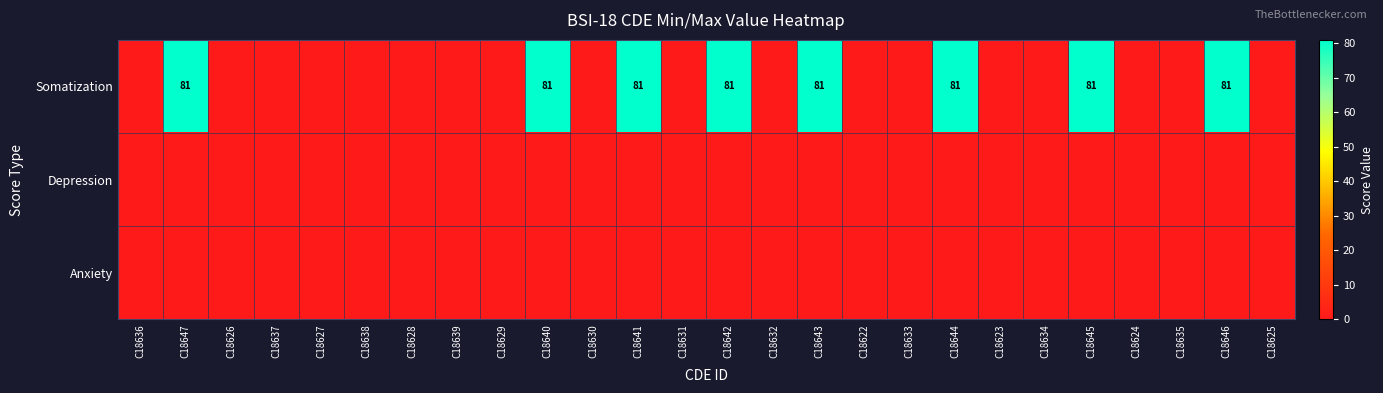

The value of Somatization at C18640 is 81. True or false?

True